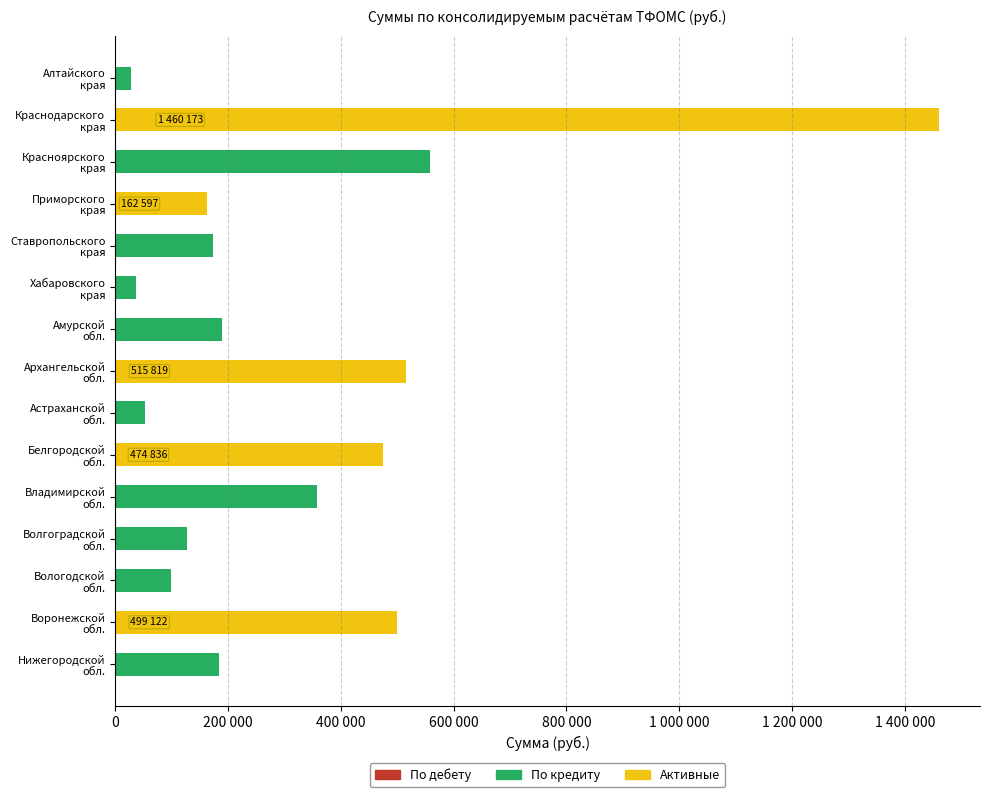

Reading left to right, what are all the values shown in this chart?

По кредиту: 28734.7	1460172.5	557933.8	162597.2	173192.8	37185.0	189002.0	515818.9	53322.9	474836.0	357476.8	127857.0	99216.6	499121.7	183801.3
По дебету: 0.6	0.6	0.6	0.6	0.6	0.6	0.6	0.6	0.6	0.6	0.6	0.6	0.6	0.6	0.6
Активные: 0.0	1460172.5	0.0	162597.2	0.0	0.0	0.0	515818.9	0.0	474836.0	0.0	0.0	0.0	499121.7	0.0